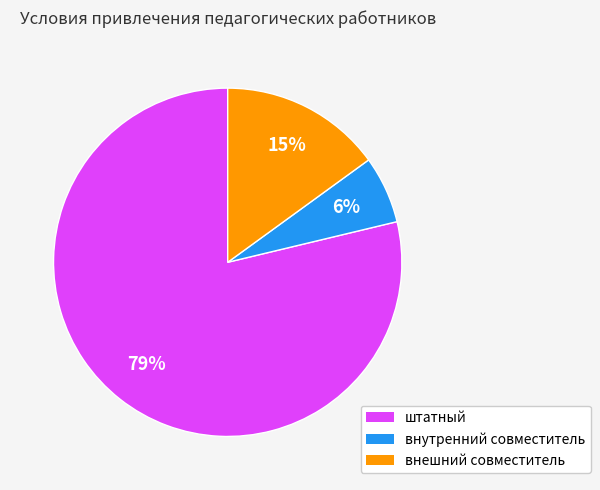

What percentage is the внутренний совместитель slice, to the nearest percent?

6%